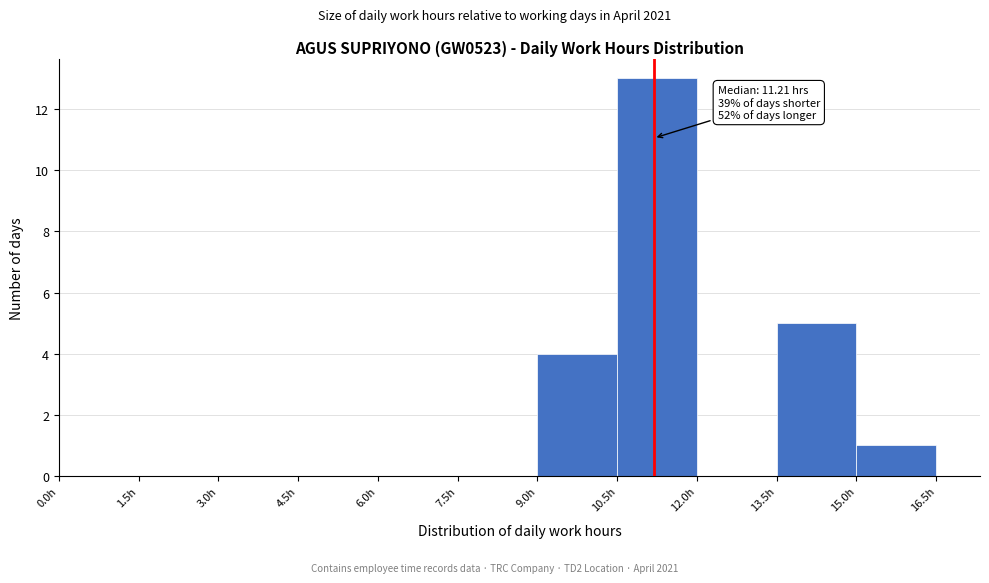

Over which range of the x-axis is the bar tallest?

10.5 to 12.0